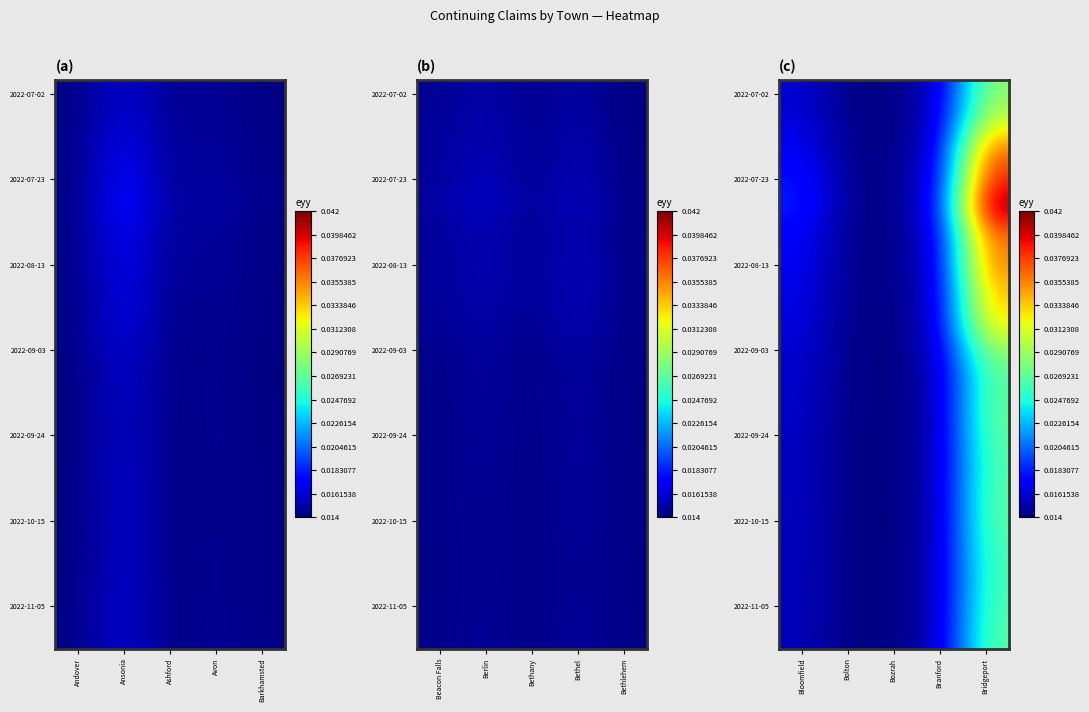

Which has a higher value, Bridgeport or Branford?

Bridgeport